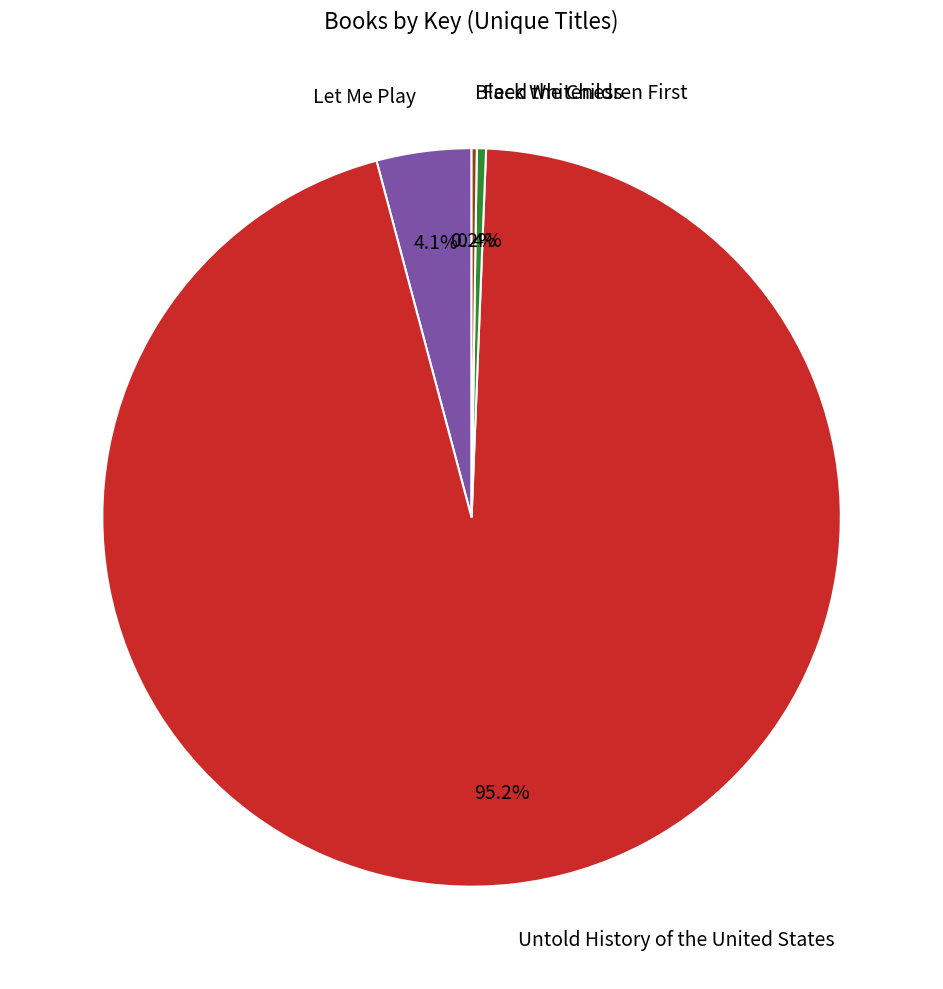

Combined, do Untold History of the United States and Let Me Play account for over 50%?

Yes